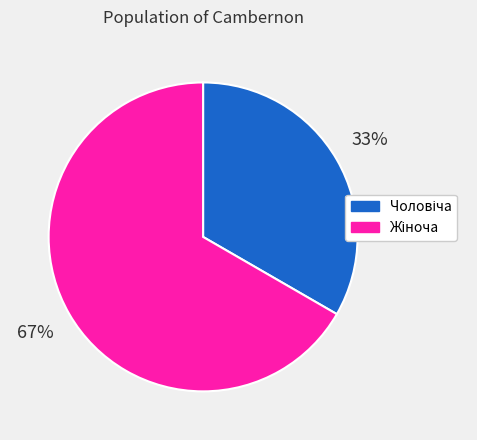

Does any single category account for the majority?

Yes